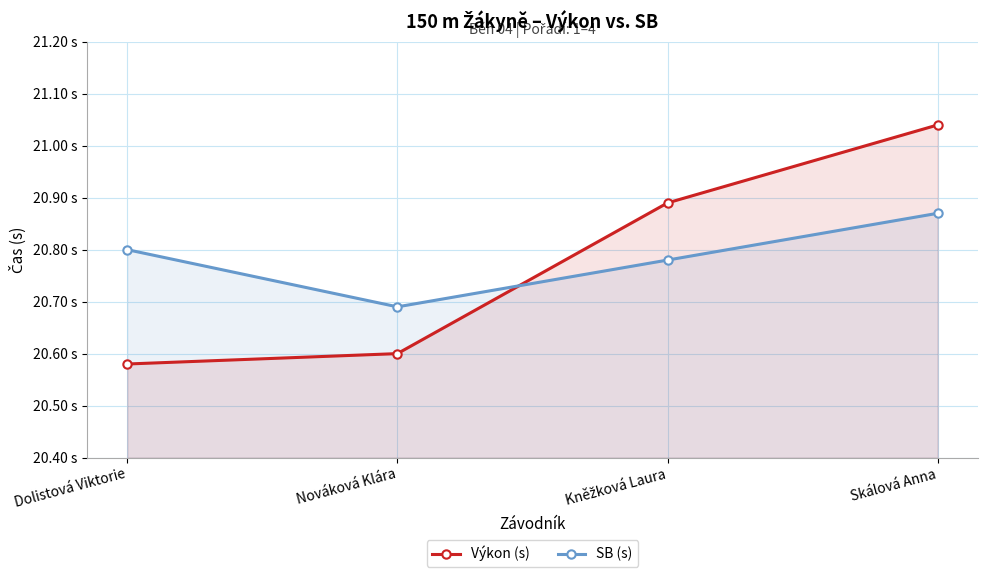

True or false: Výkon (s) has a value of 20.6 at Nováková Klára.

True